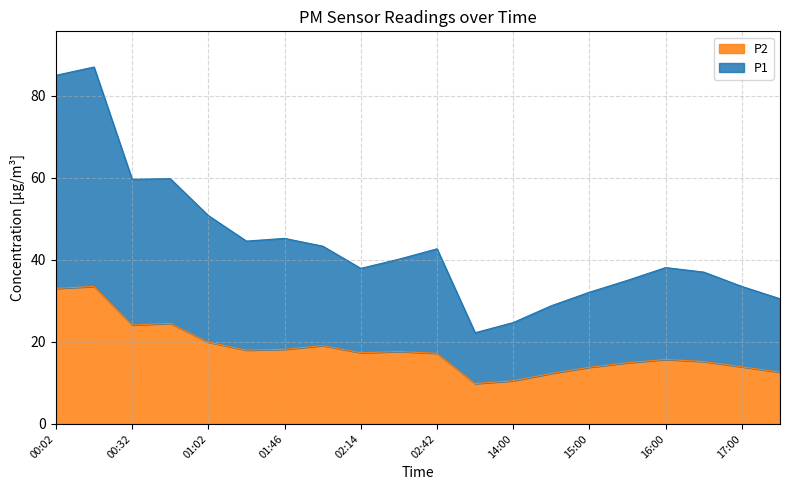

Is it true that P1 equals 43.3 at 02:00?

True